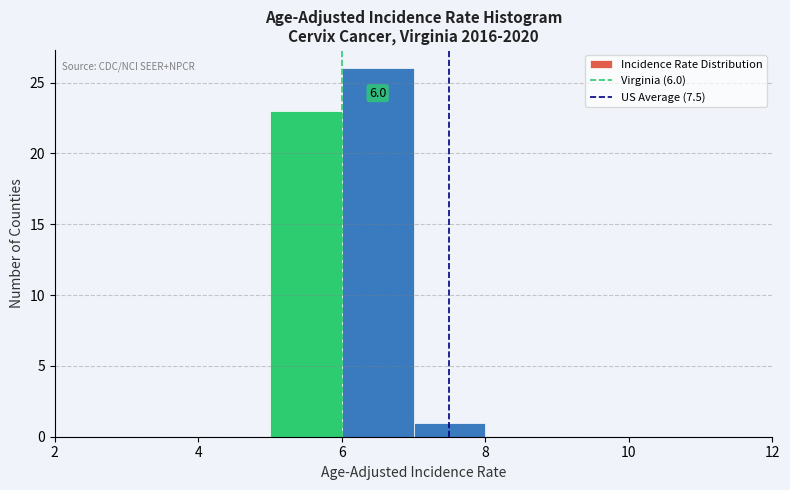

Over which range of the x-axis is the bar tallest?

6 to 7